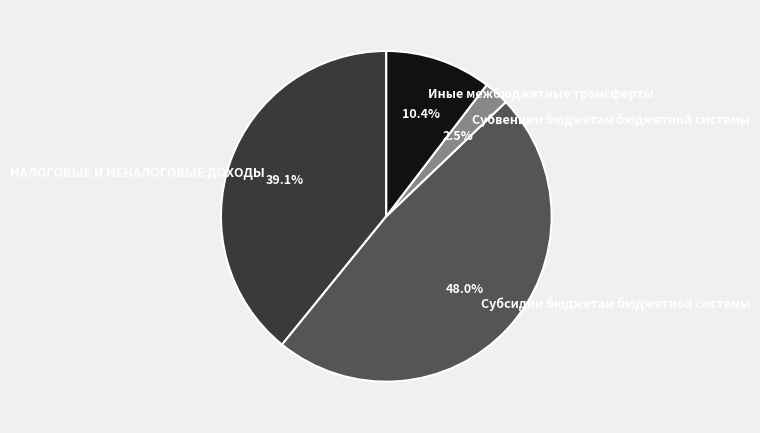

Does any single category account for the majority?

No